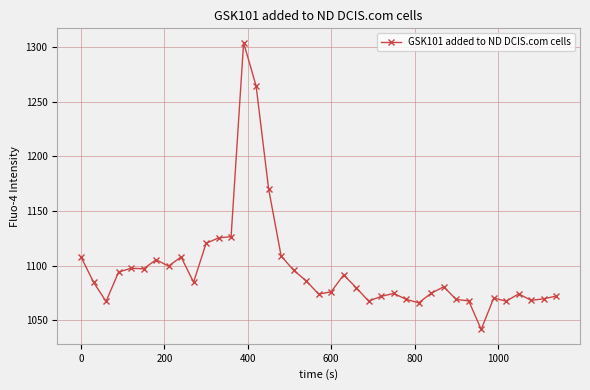

How many values are below 1080?

19